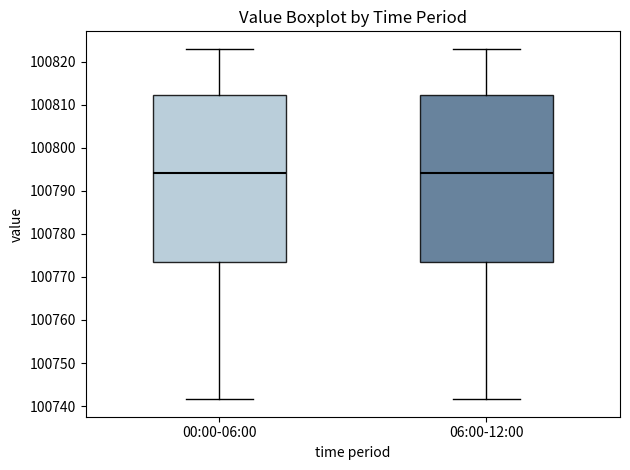

Reading left to right, read every box against the y-axis: the position of its median line, the range the box covers, and the ends of its whiskers. The values are not printed on the chart, so give them approximately, as read against the axis.

00:00-06:00: median 100794, box 100773 to 100812, whiskers 100742 to 100823
06:00-12:00: median 100794, box 100773 to 100812, whiskers 100742 to 100823